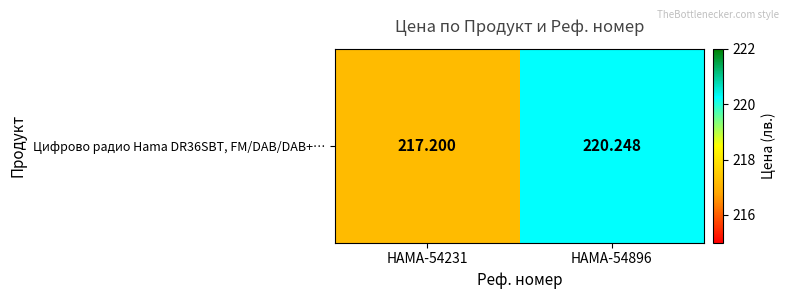

List the labels in order of value, largest first.

HAMA-54896, HAMA-54231